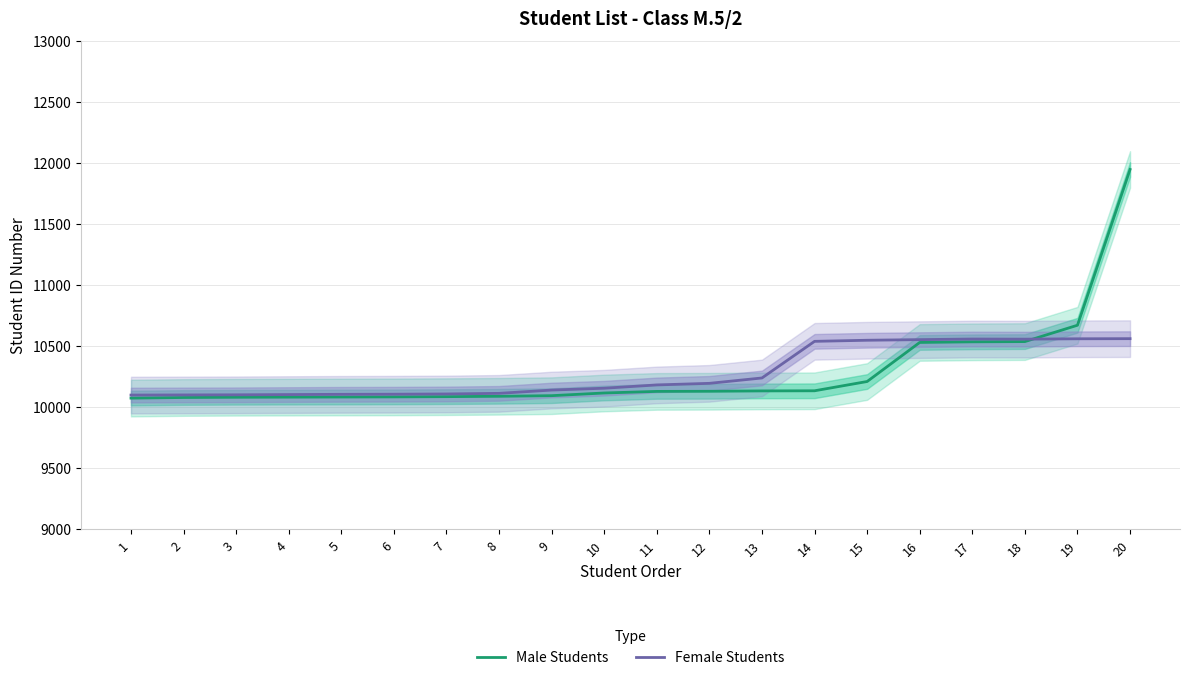

How many interior local peaks does the Female Students series have?

1